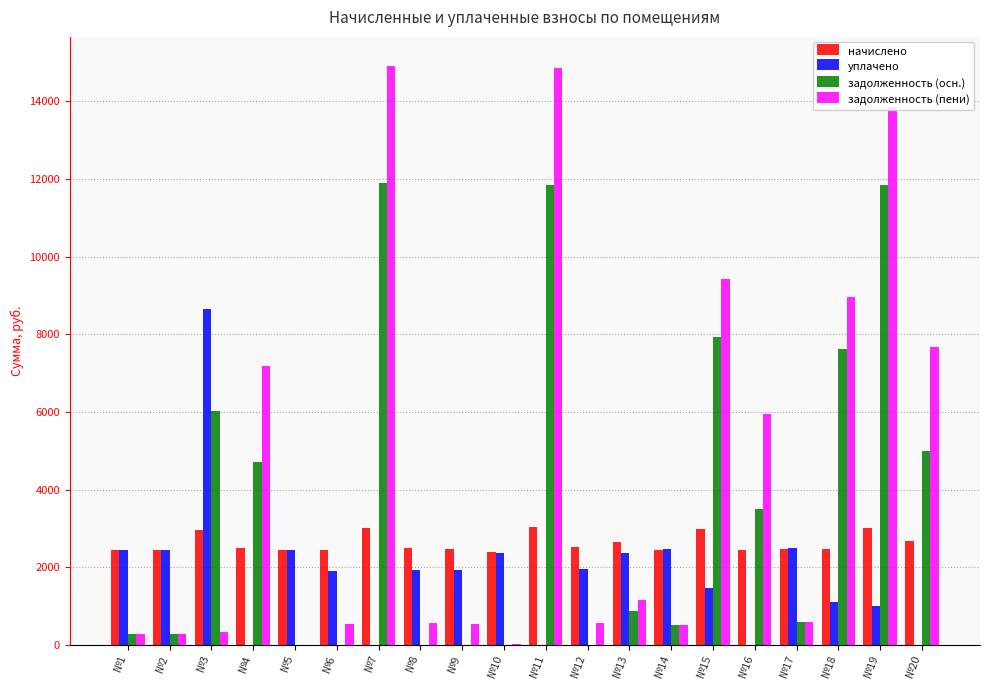

Which series has the largest total across all categories?

задолженность (пени)